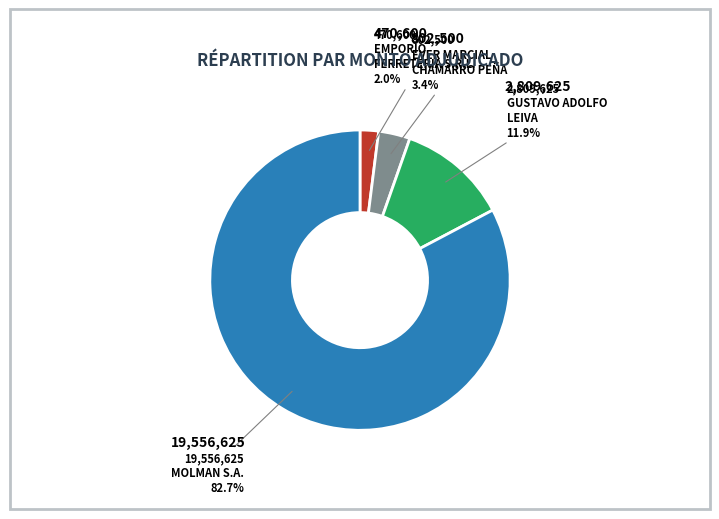

Is there any slice that represents more than half of the pie?

Yes